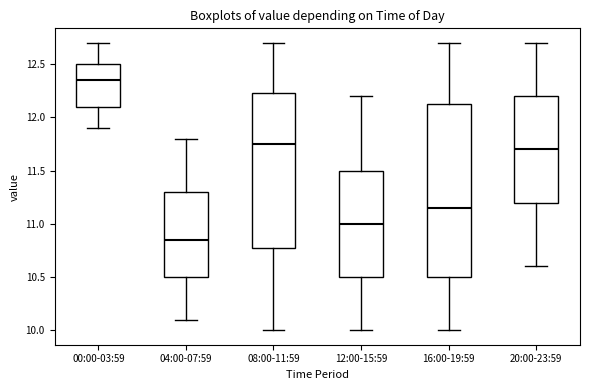

Where is the upper edge of the box for 08:00-11:59 on the y-axis? The values are not printed on the chart, so give them approximately, as read against the axis.

12.25